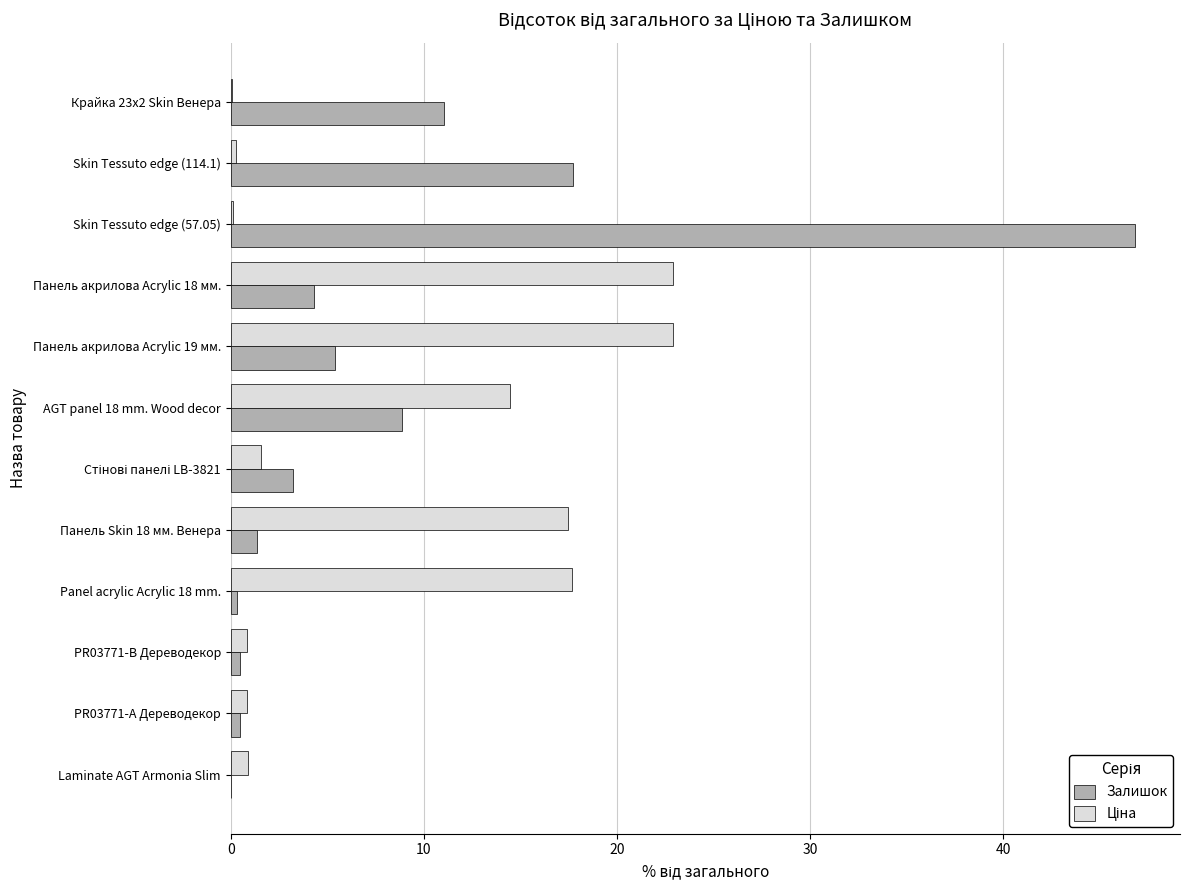

What is the maximum value shown in the chart?

46.8